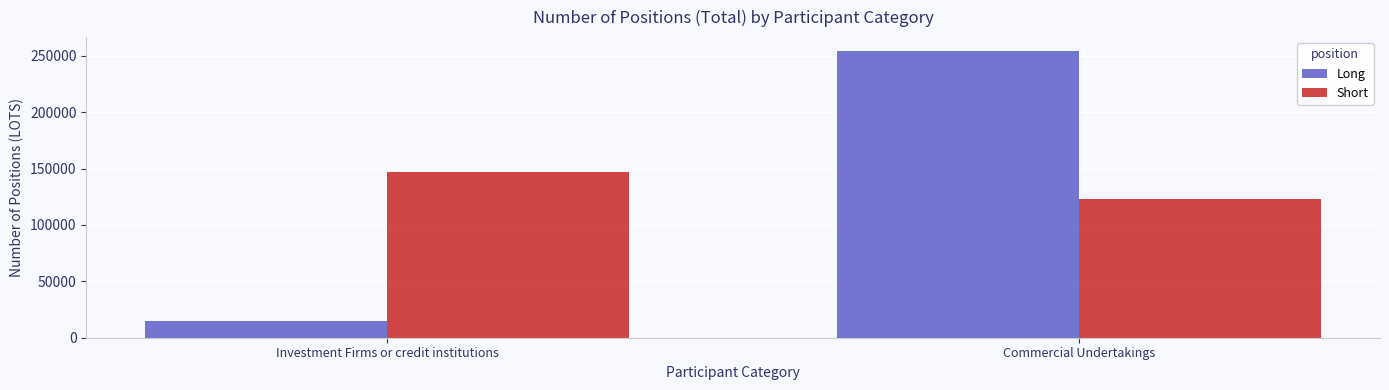

What is the label of the 1st bar from the right?

Commercial Undertakings